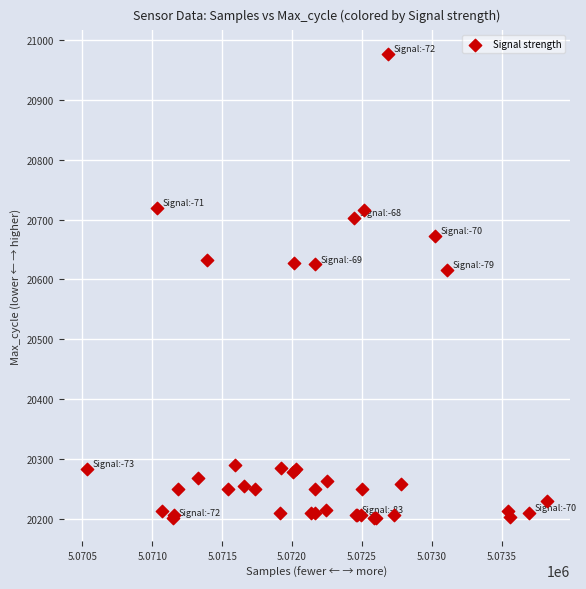

What Y value in the scatter plot is closest to 20589?

20616